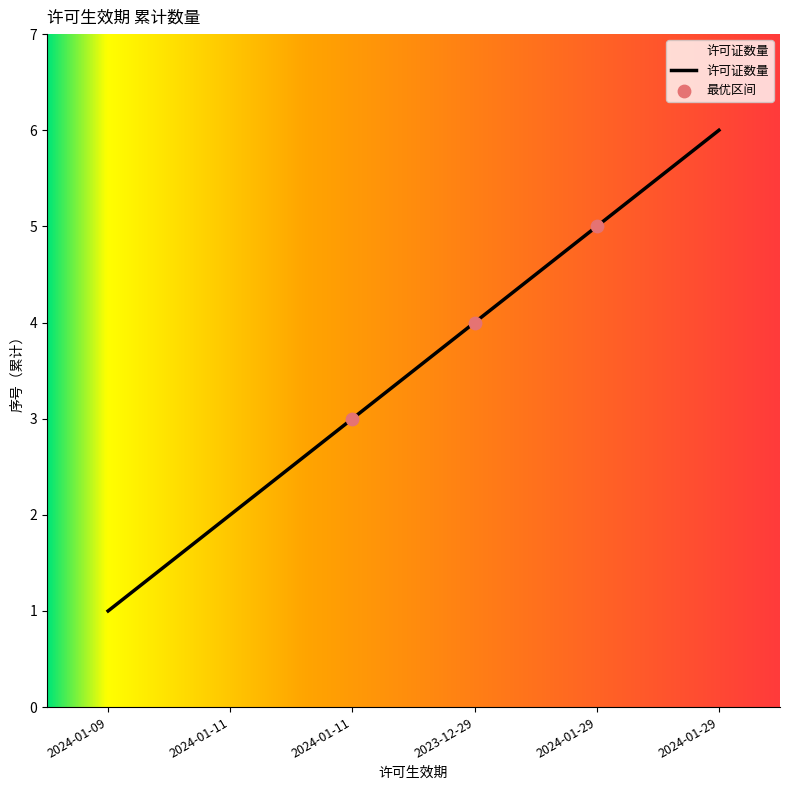

Approximately how many times larger is the value at 2023-12-29 compared to 2024-01-29?

0.7